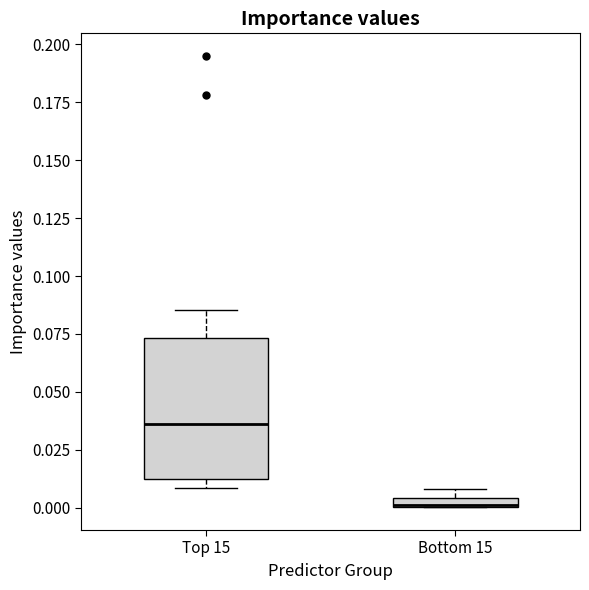

Where is the upper edge of the box for Bottom 15 on the y-axis? The values are not printed on the chart, so give them approximately, as read against the axis.

0.005